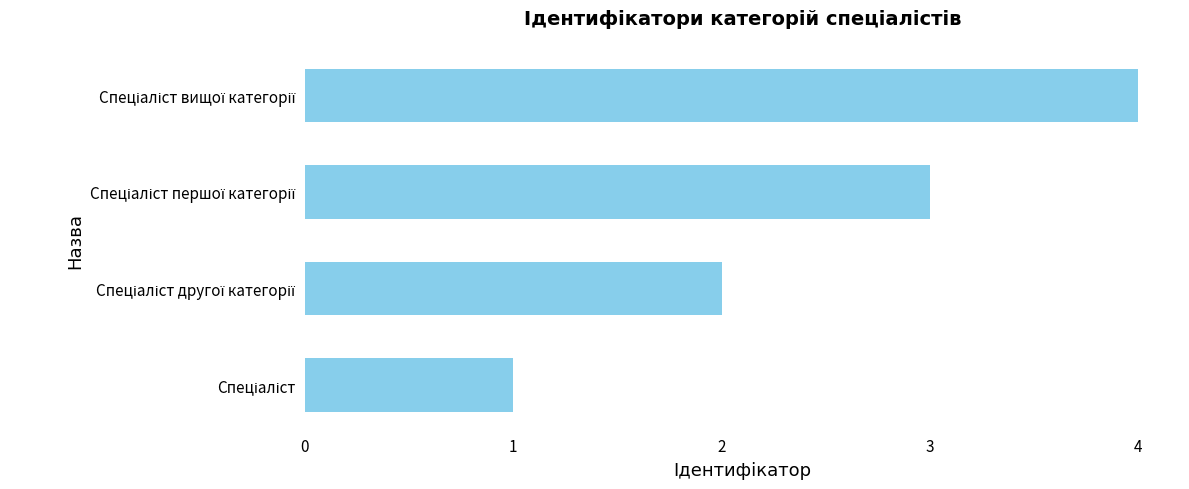

What is the difference between the maximum and minimum values?

3